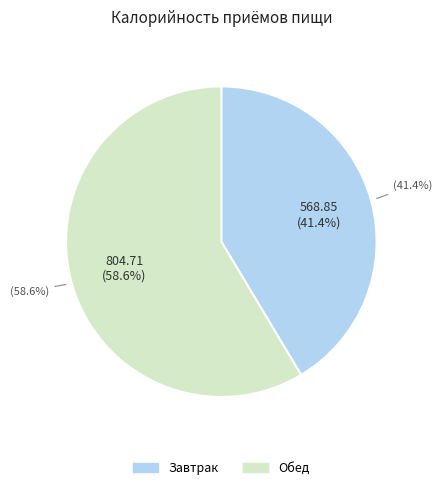

Is it true that Завтрак is 51% of the pie?

False